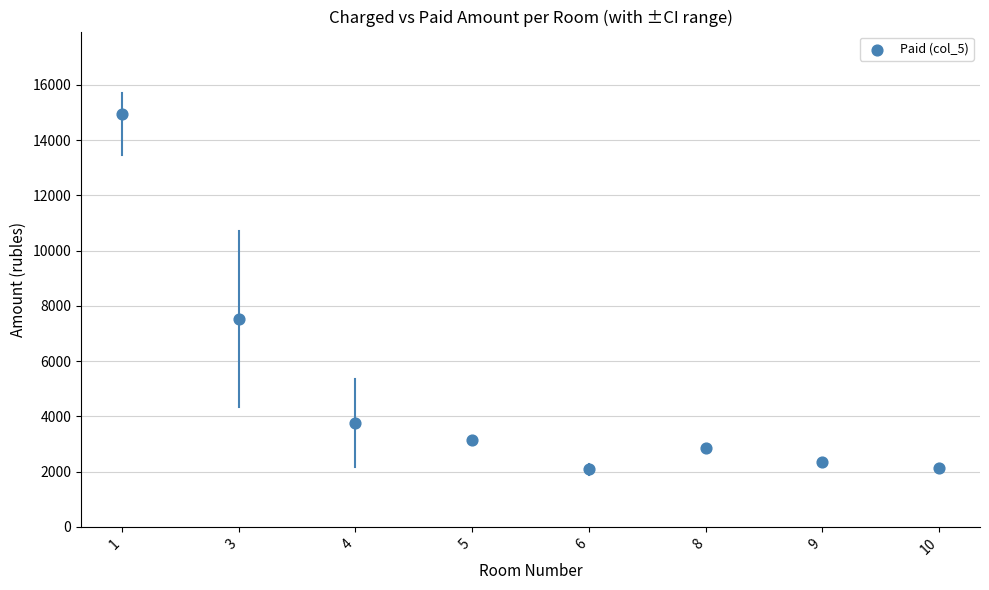

What Y value in the scatter plot is closest to 8515?

7521.4